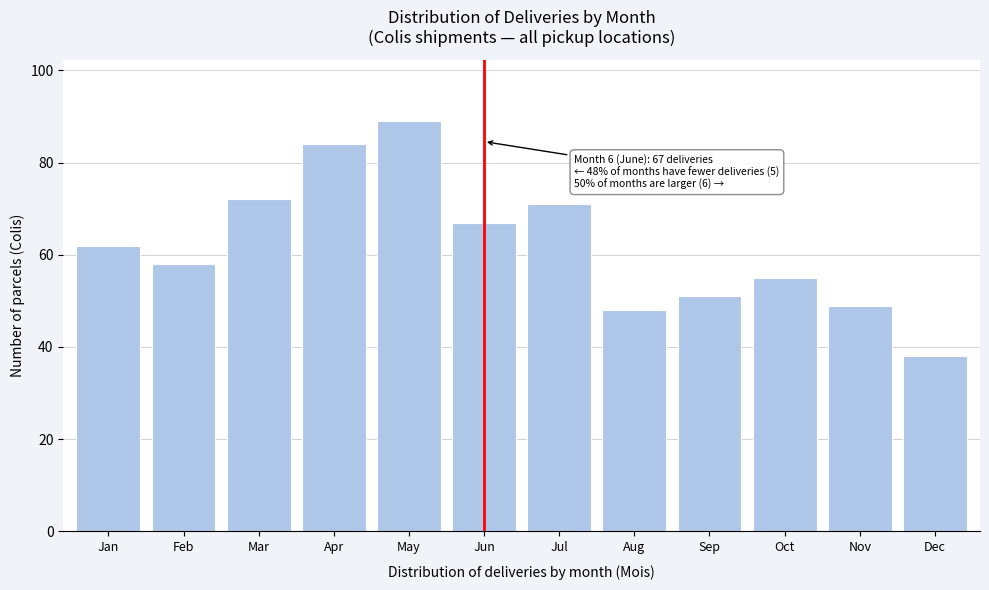

Reading left to right, transcribe all the data shown in this chart.

62	58	72	84	89	67	71	48	51	55	49	38